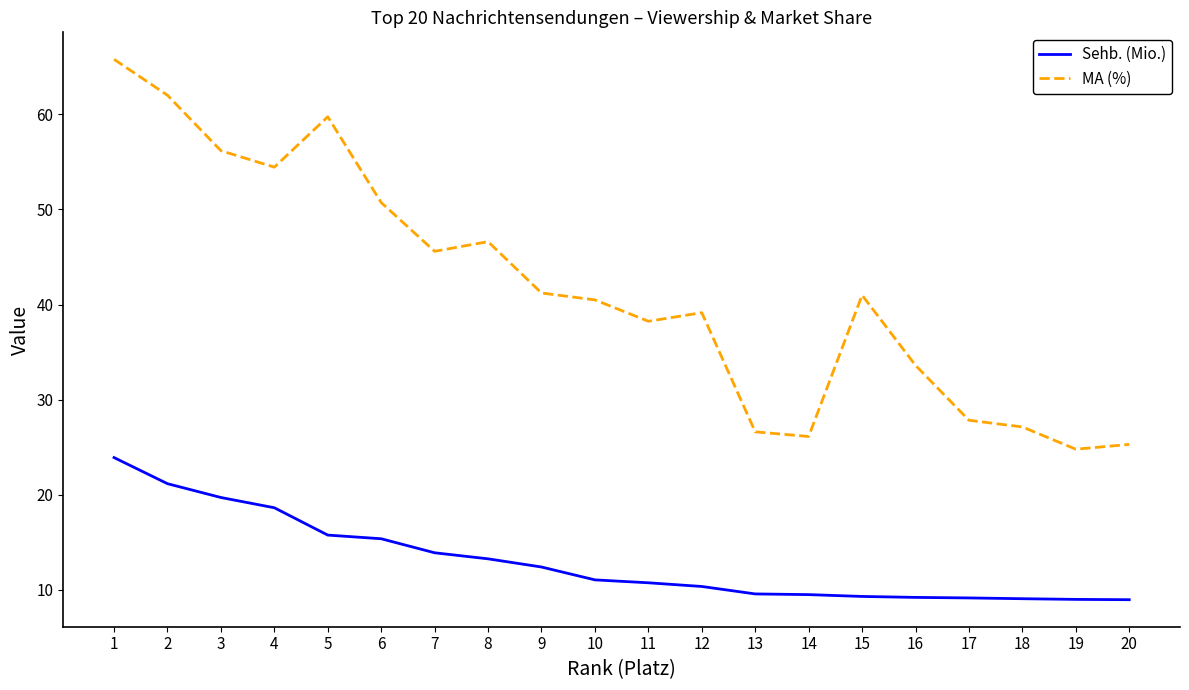

What is the lowest value of the Sehb. (Mio.) series?

8.9